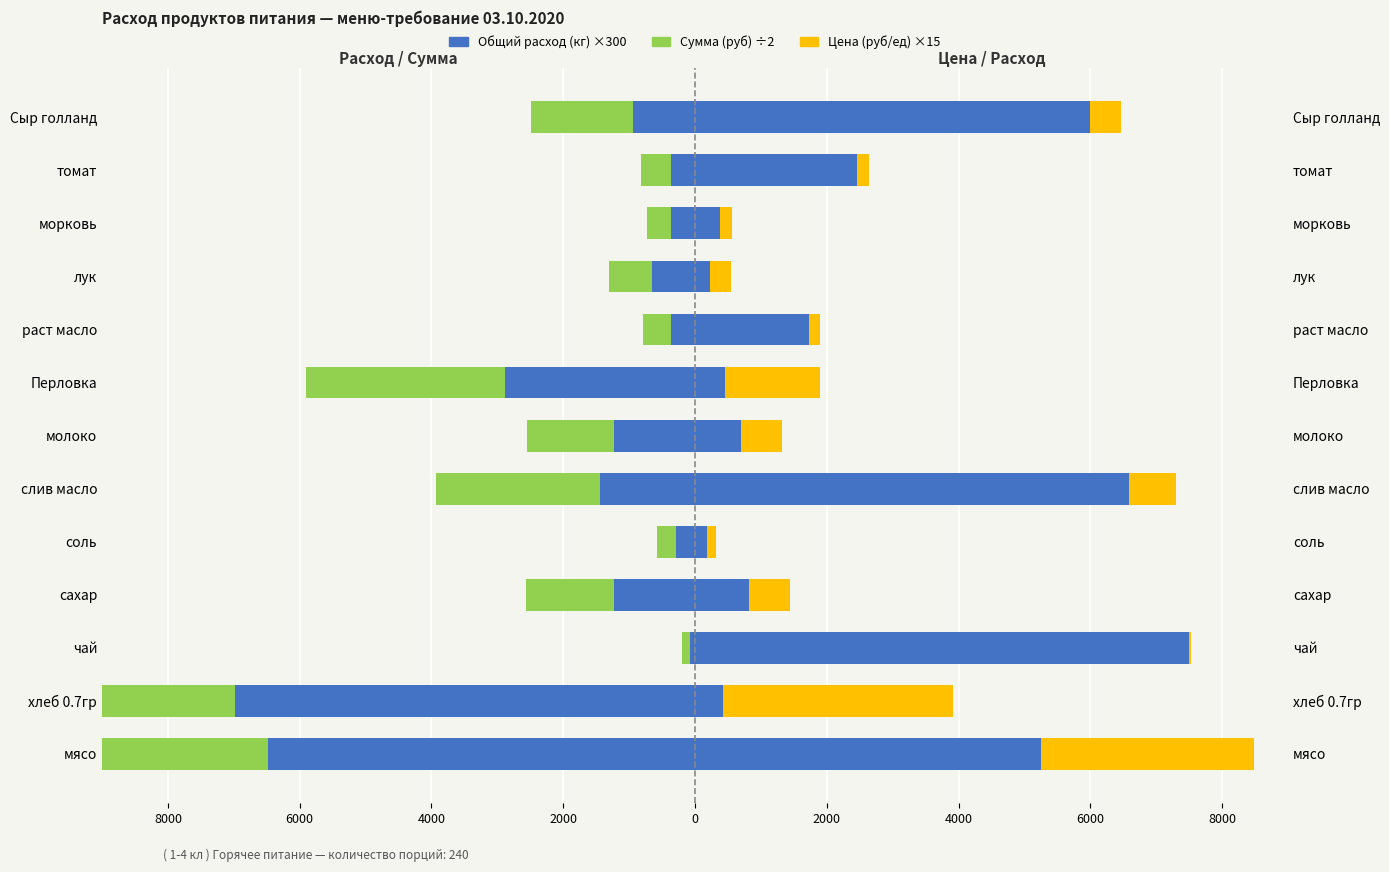

How many bars are there in each group?

3